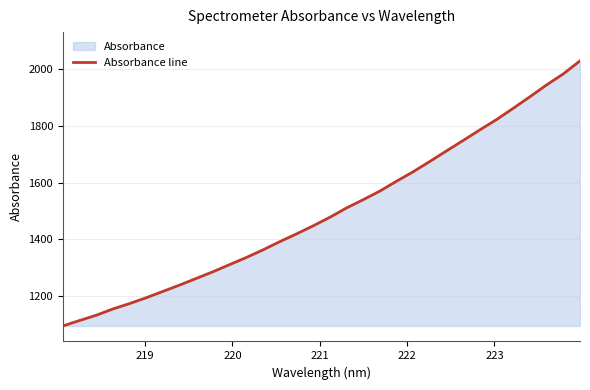

What is the minimum value shown in the chart?

1094.7